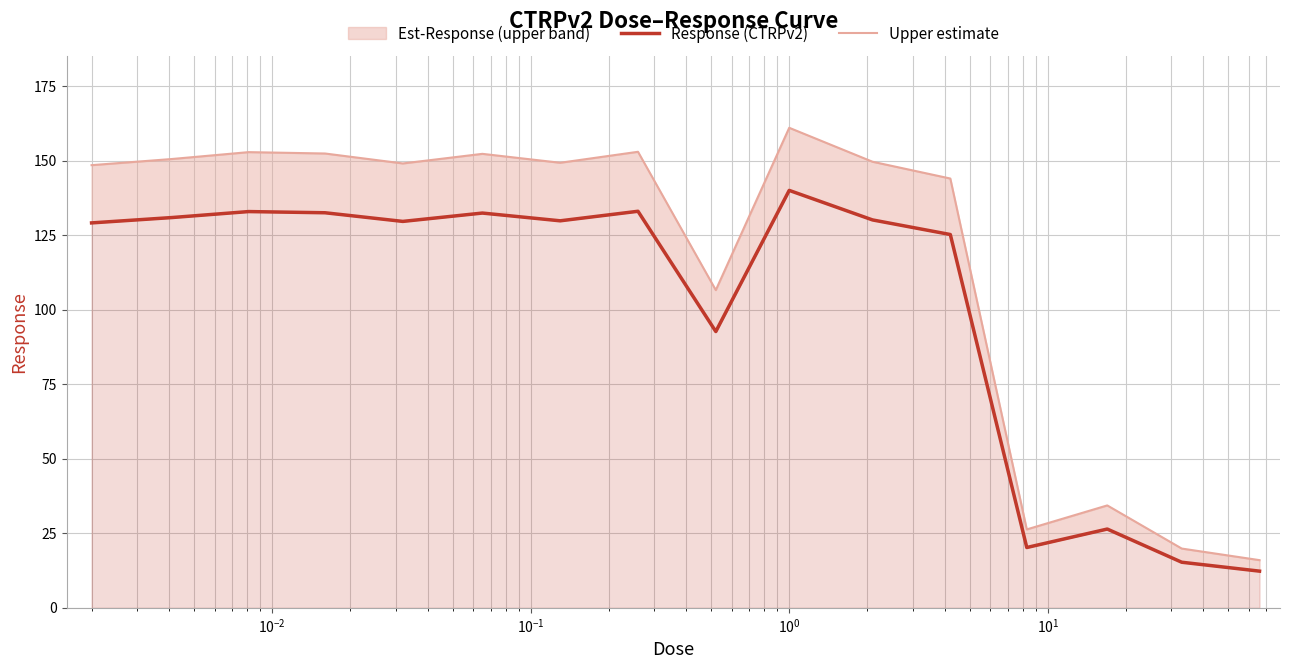

What is the difference between the second highest and minimum values in the Upper estimate series?

137.0